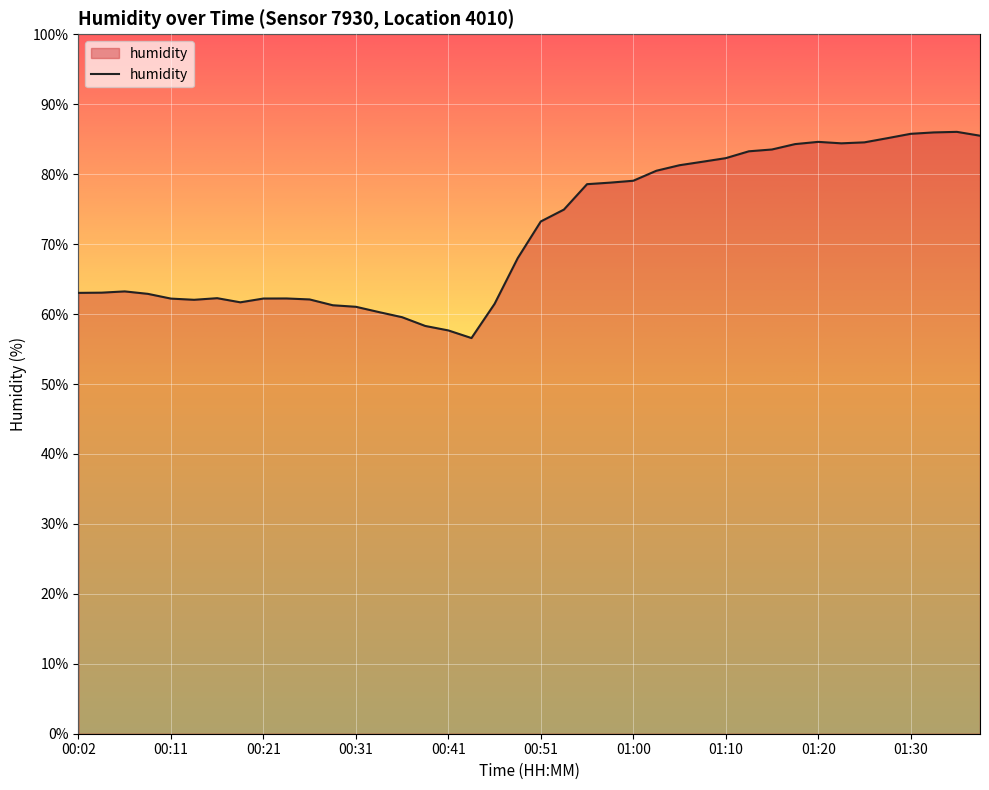

What is the difference between the maximum and minimum values?

29.5